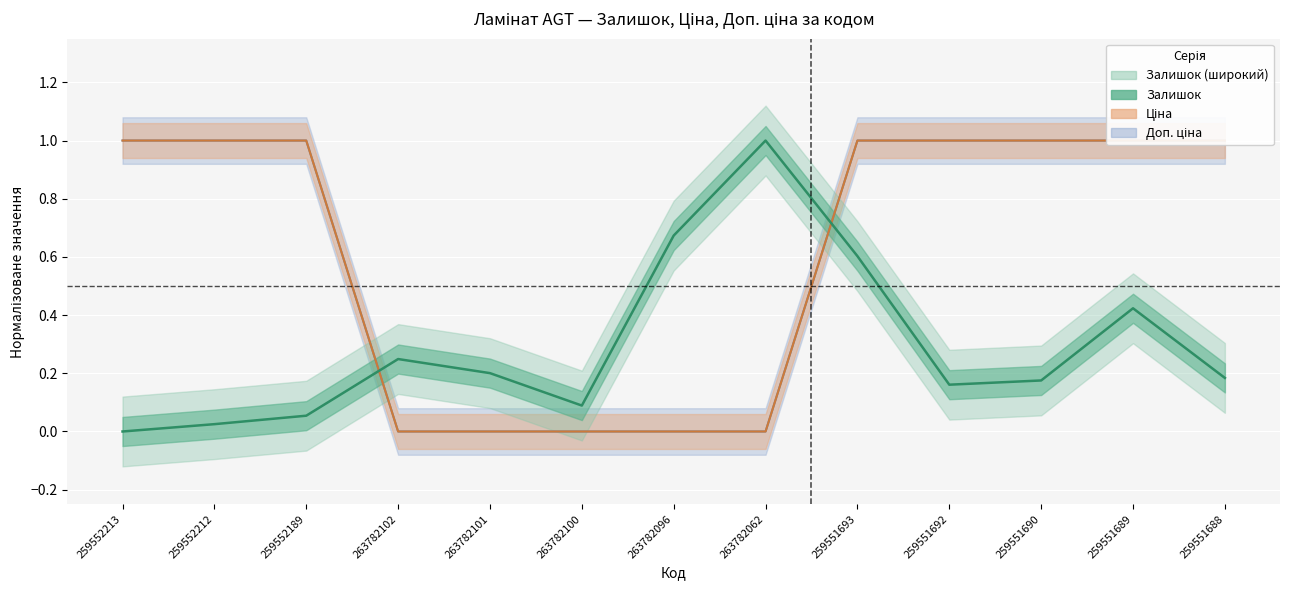

What position from the right is 259551693?

5